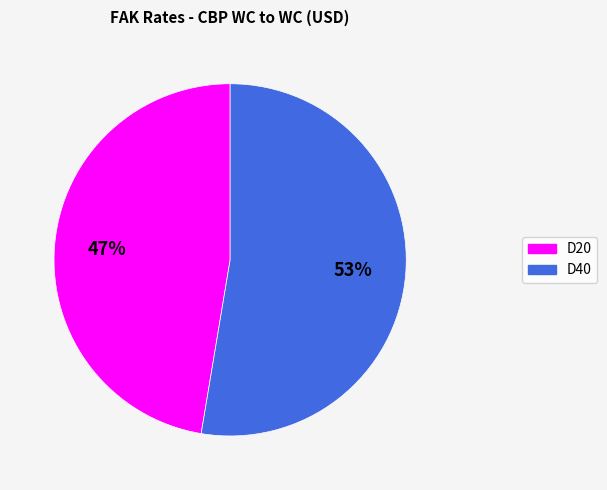

Do D40 and D20 together represent more than half of the pie?

Yes